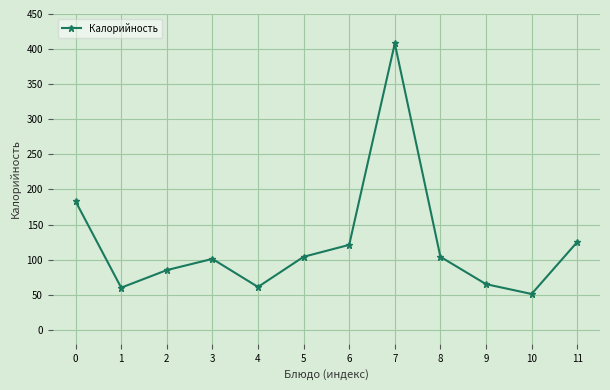

What is the difference between the second highest and minimum values?

132